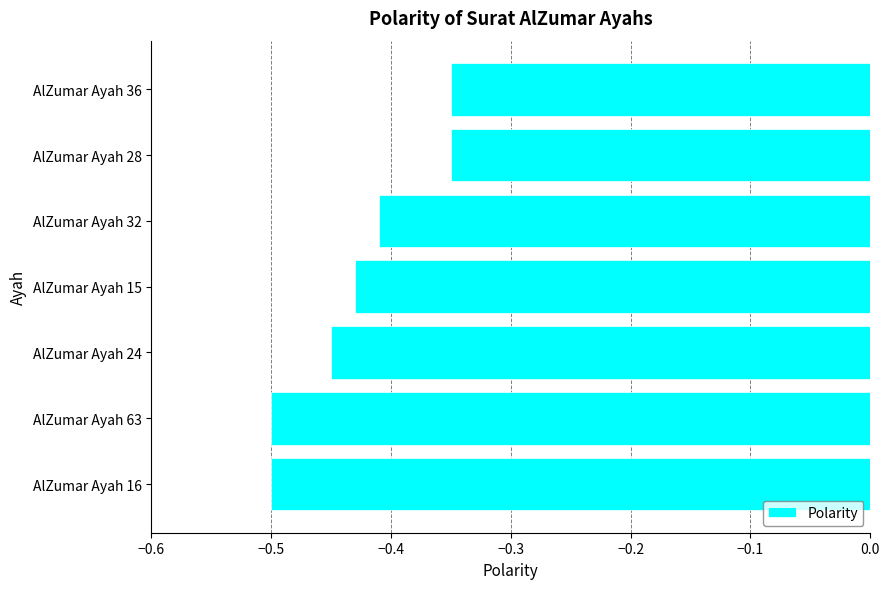

What is the change in value from AlZumar Ayah 16 to AlZumar Ayah 15?

+0.1